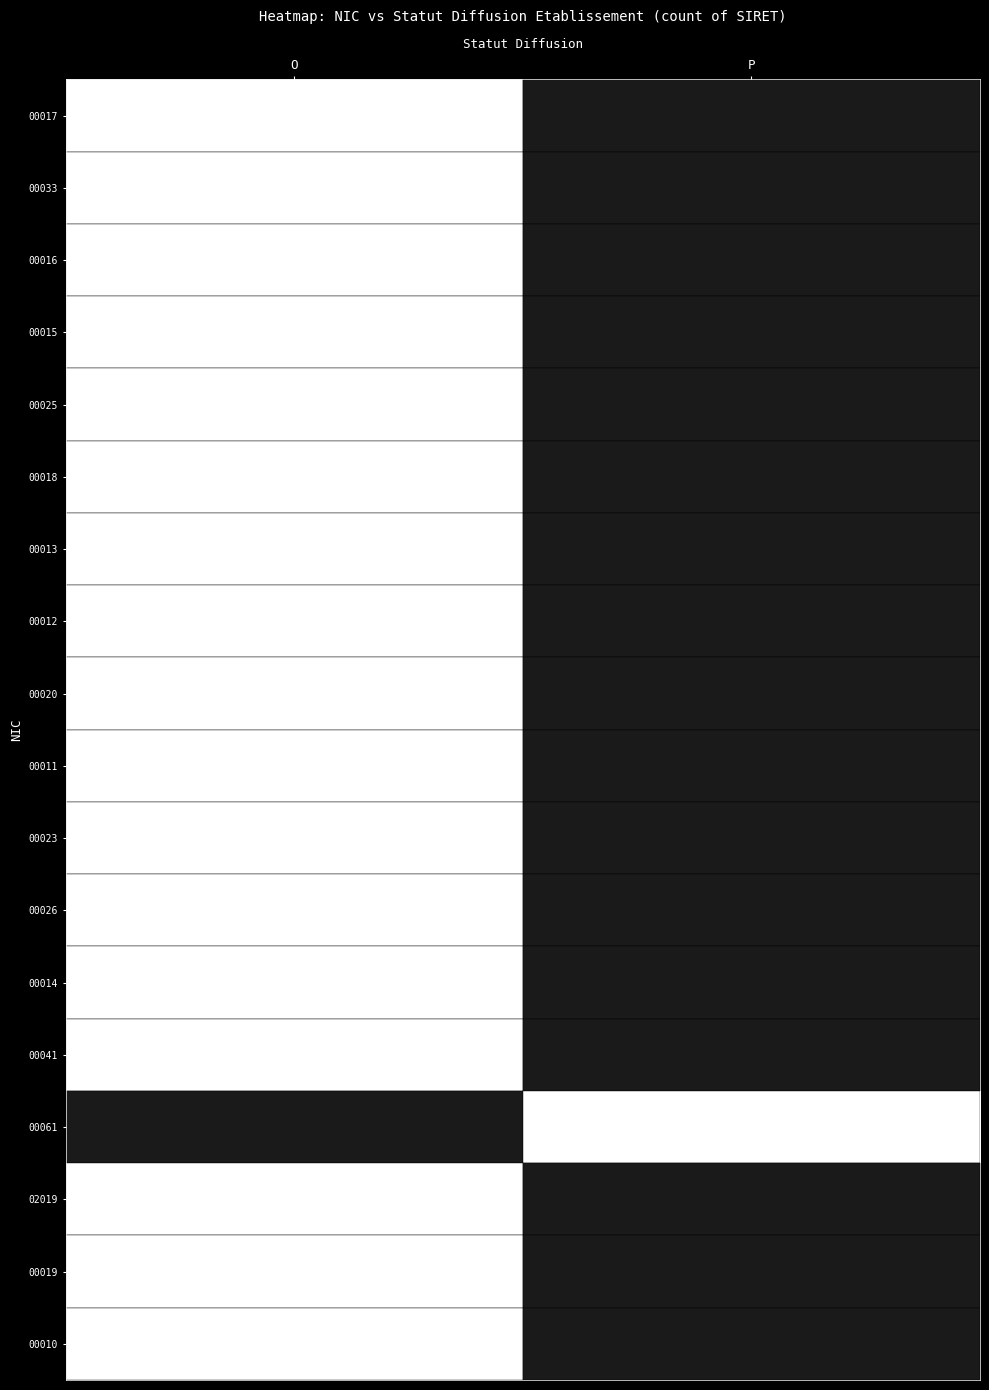

At which category is the sum across all series the highest?

O